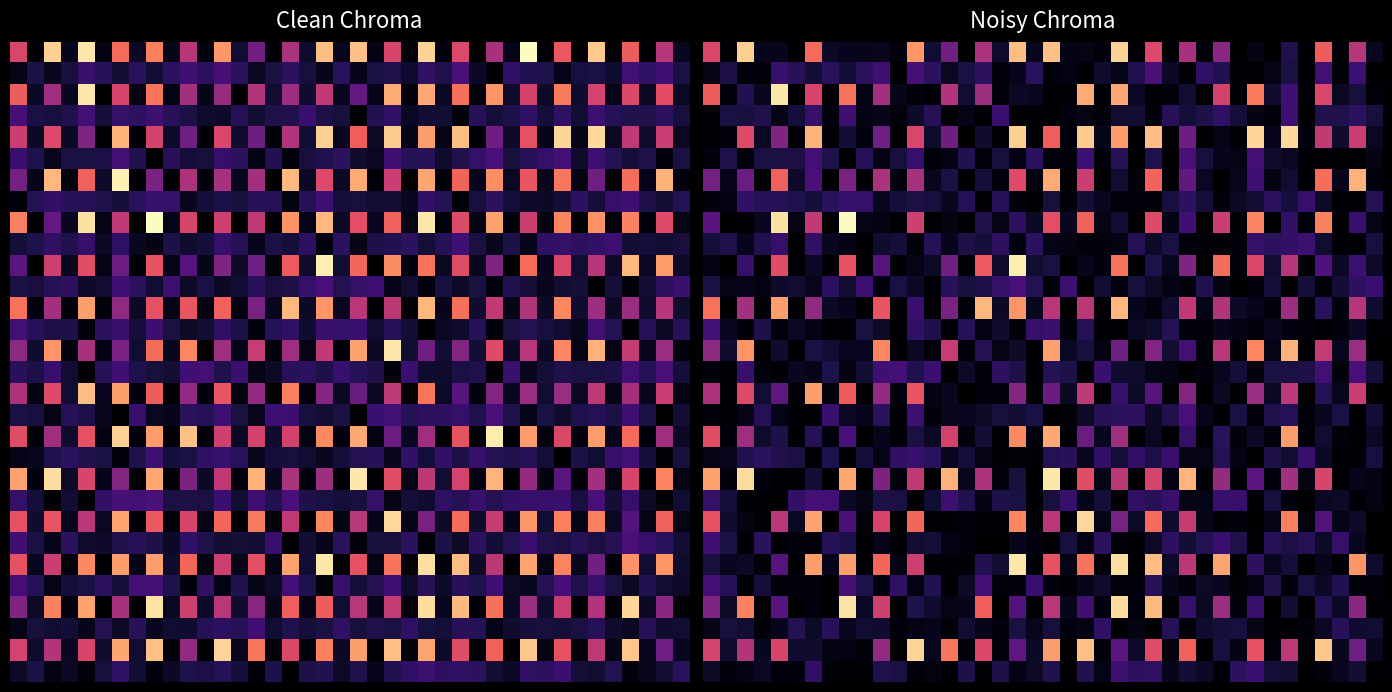

How many categories are shown in the chart?

40